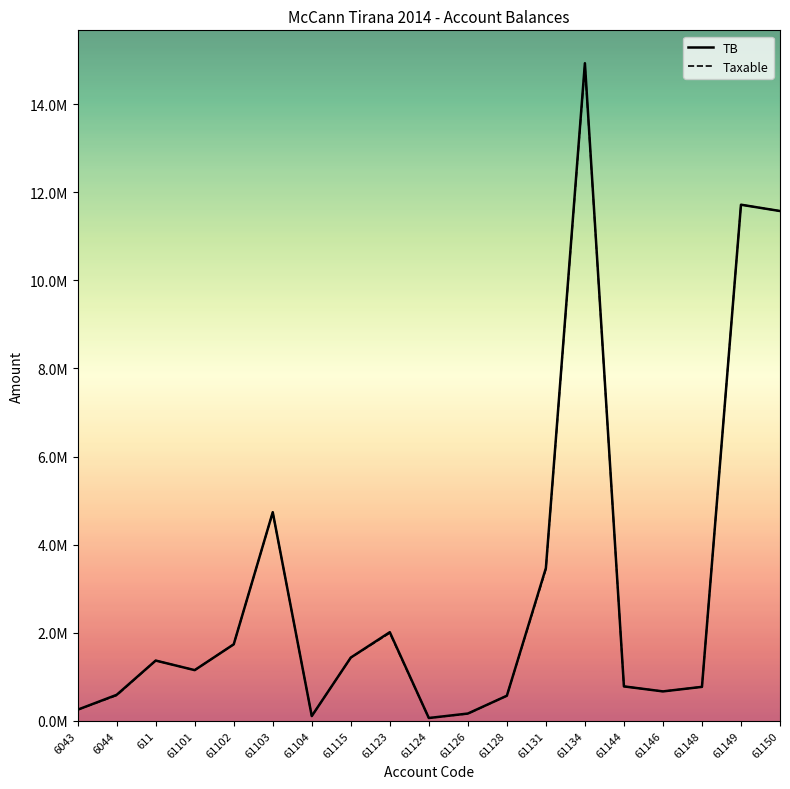

What are all the series names shown in the legend?

TB, Taxable